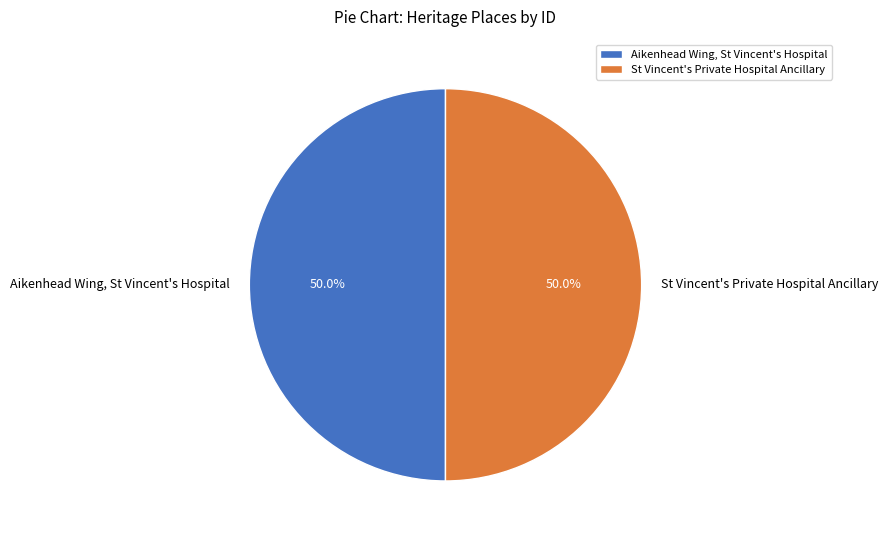

Do Aikenhead Wing, St Vincent's Hospital and St Vincent's Private Hospital Ancillary together represent more than half of the pie?

Yes